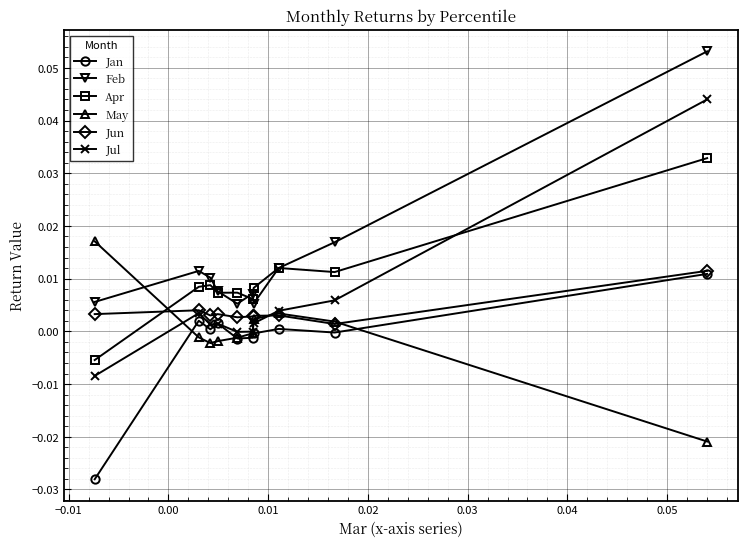

Which series has the largest total across all categories?

Feb